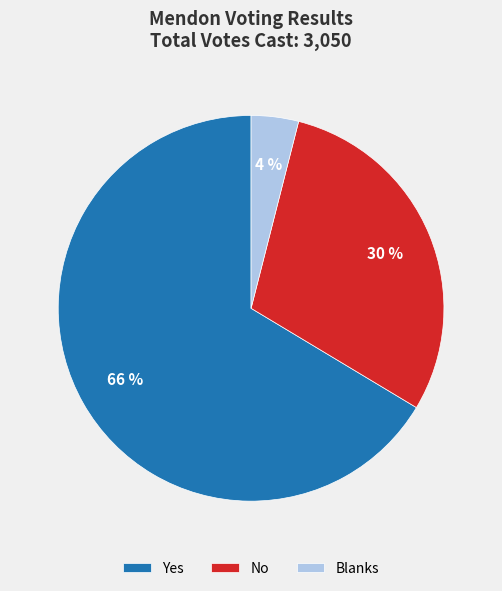

Which slice is the smallest?

Blanks